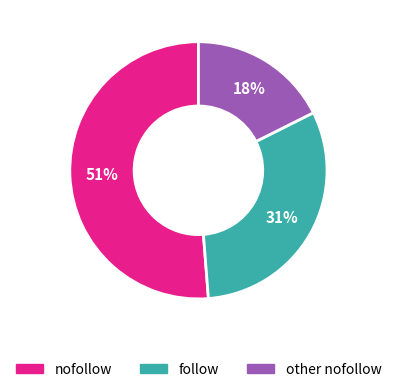

To the nearest percent, what is the average slice percentage?

33%